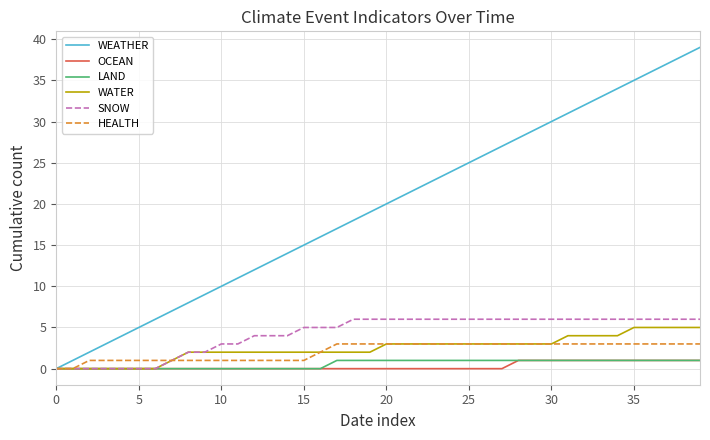

What is the greatest value displayed?

39